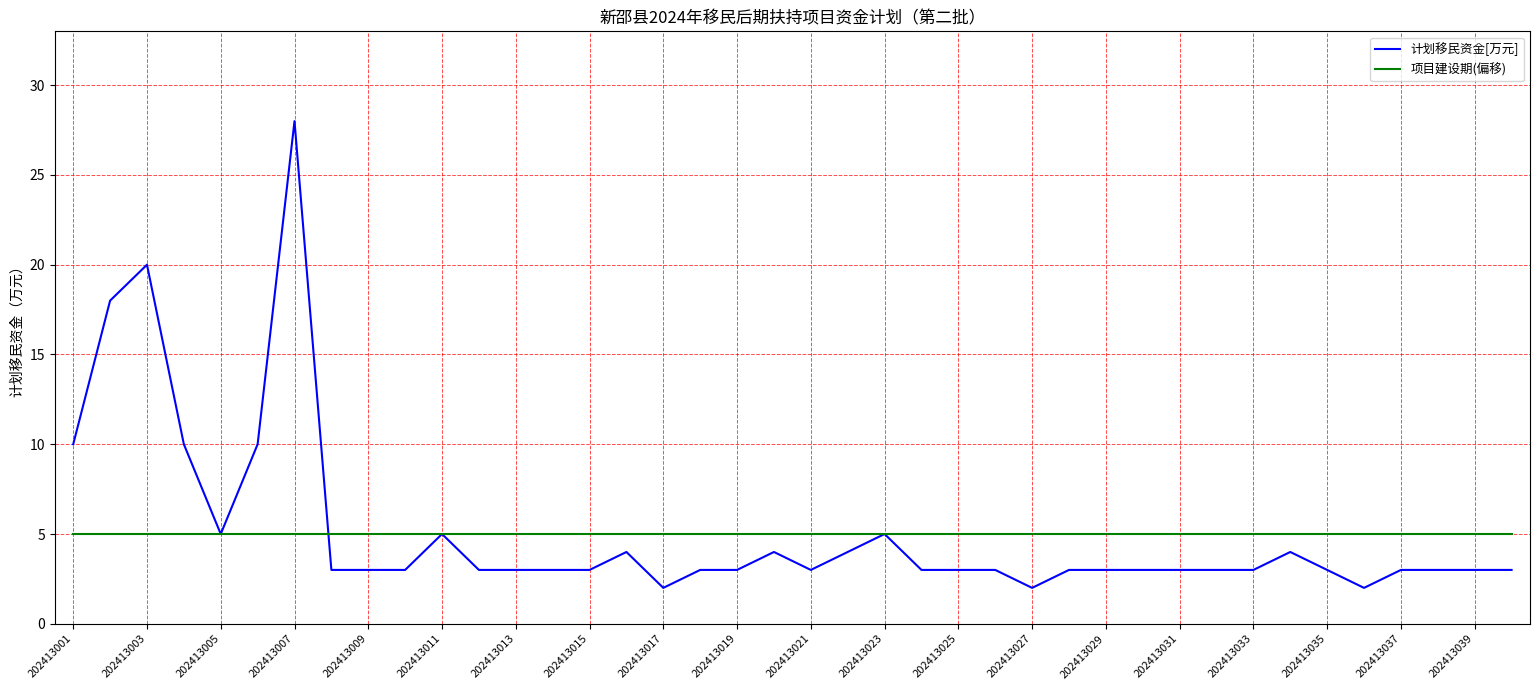

How many lines are shown in the chart?

2